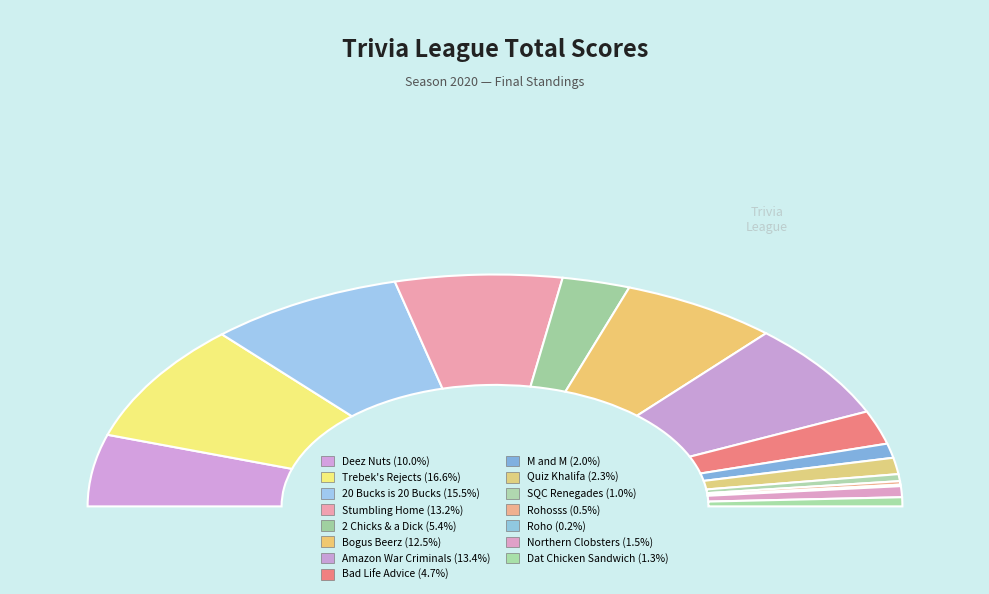

The Amazon War Criminals slice represents 25% of the pie. True or false?

False